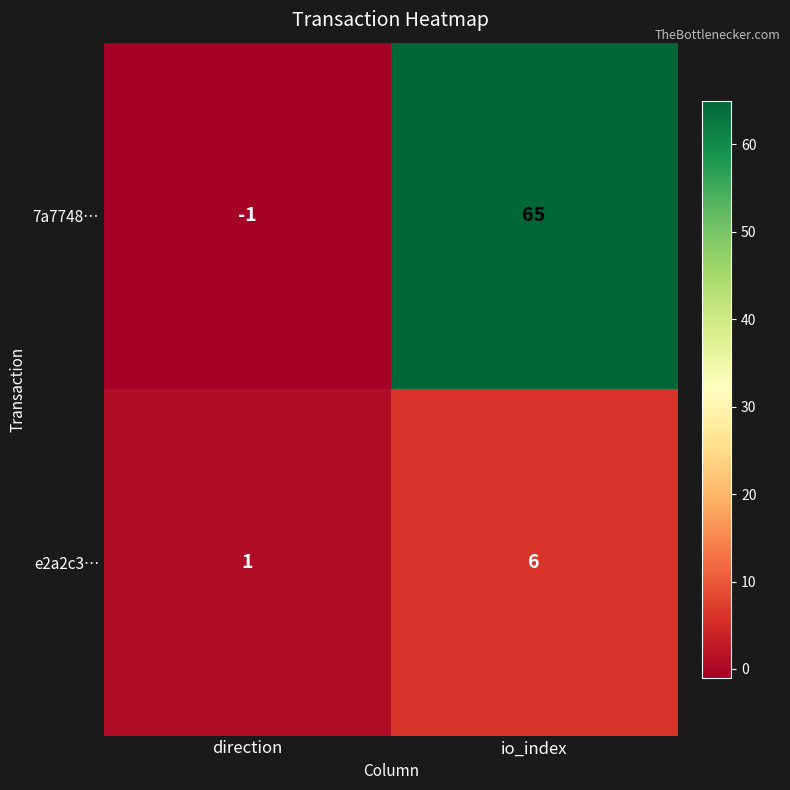

Which category has the highest value in the 7a7748… series?

io_index